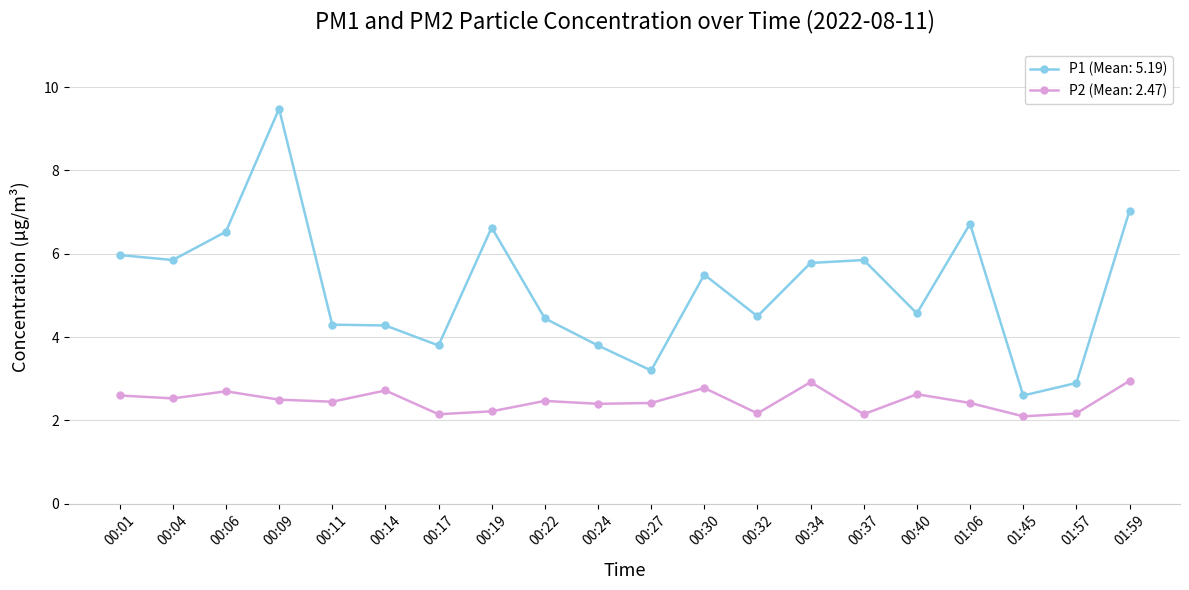

True or false: P2 (Mean: 2.47) and P1 (Mean: 5.19) intersect in this chart.

False